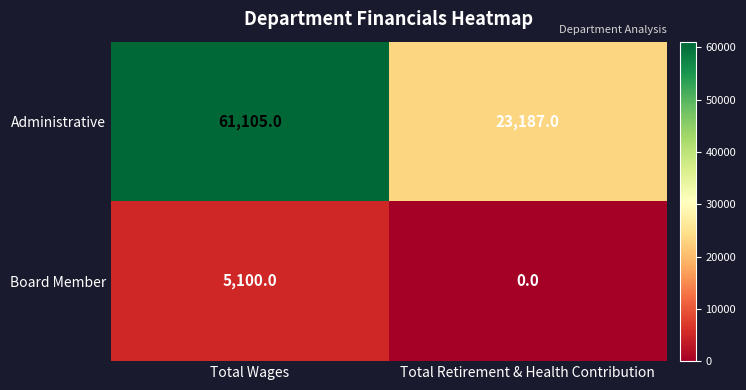

Rank the series by their maximum value, from lowest to highest.

Board Member, Administrative